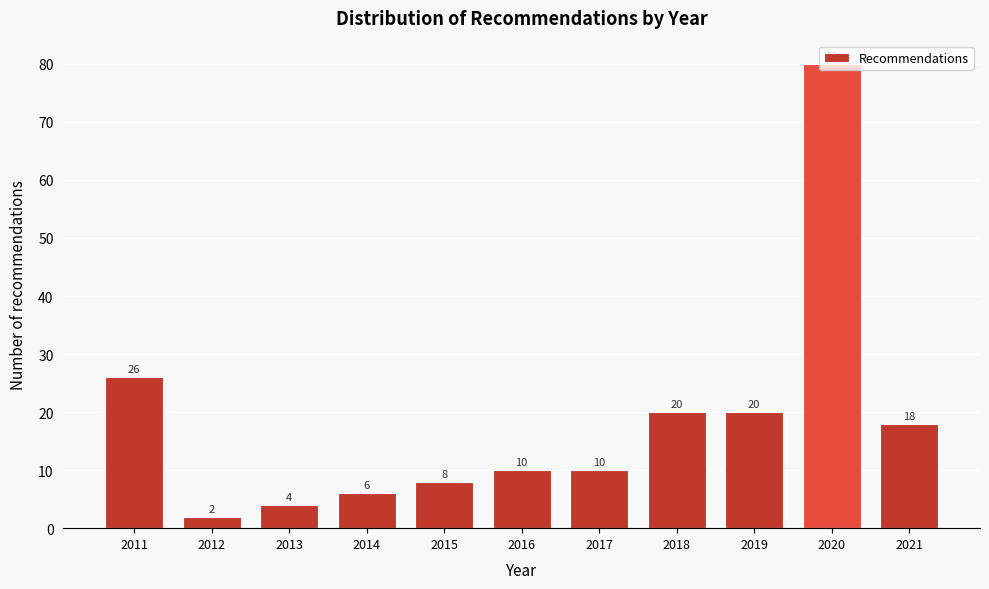

True or false: the data shows 32 at 2020.

False